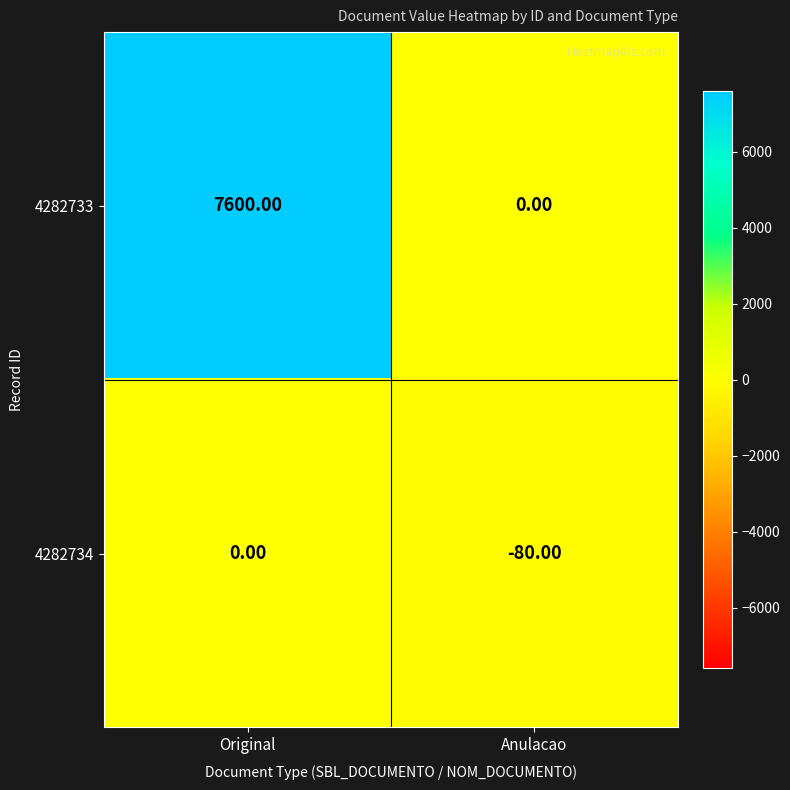

Which category has the lowest value in the 4282734 series?

Anulacao